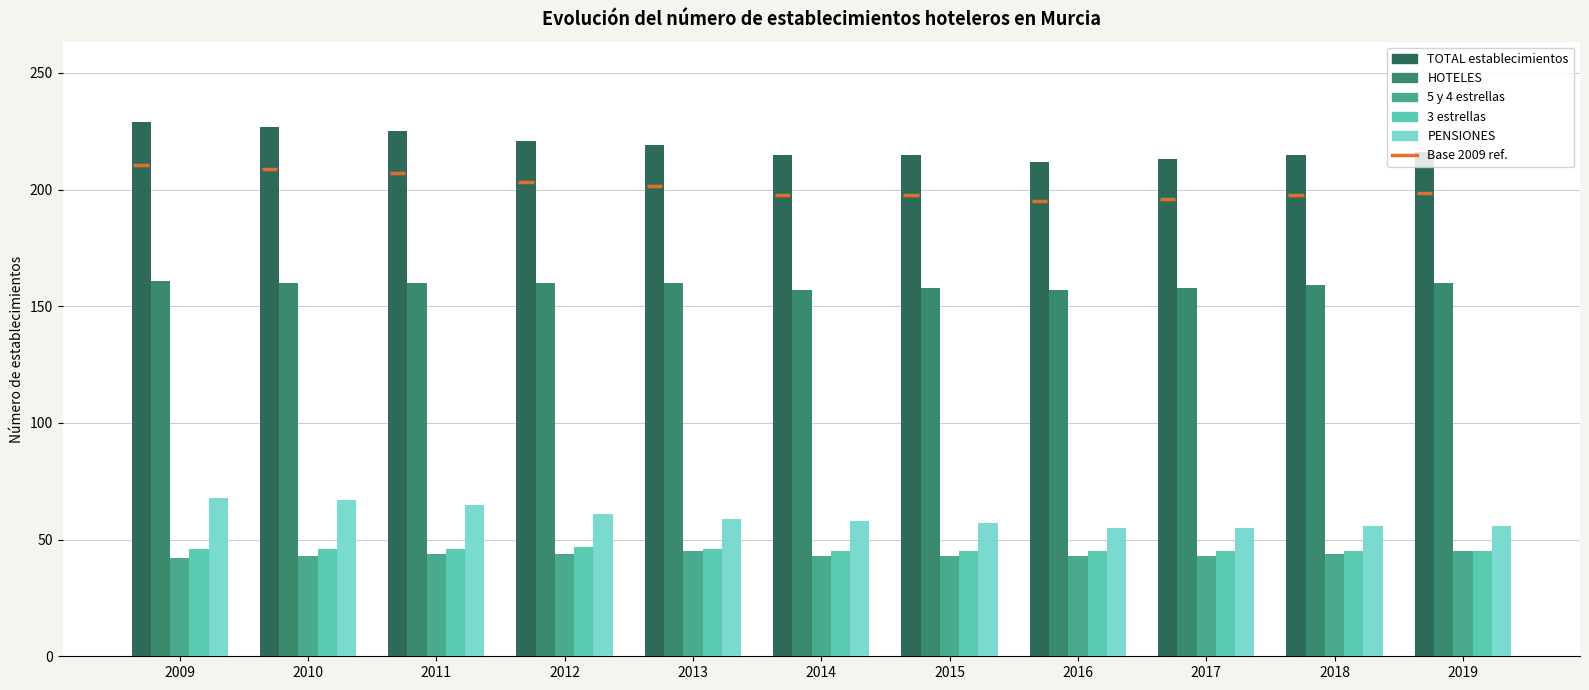

What is the maximum value for PENSIONES?

68